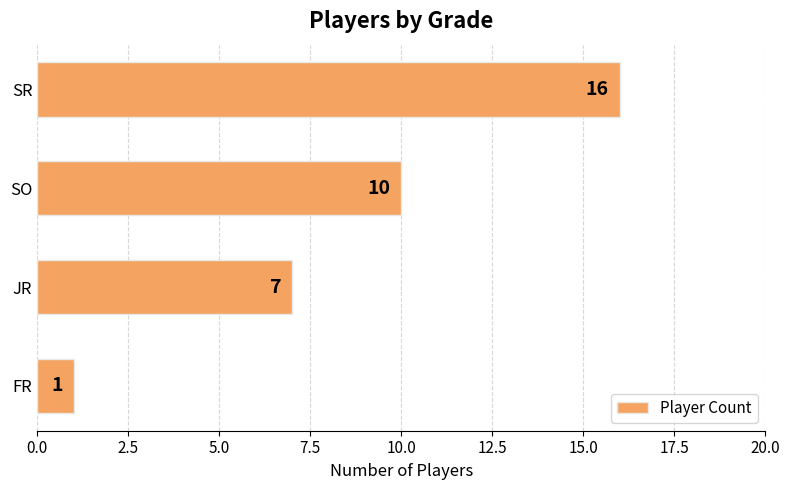

Between SR and JR, which is larger?

SR